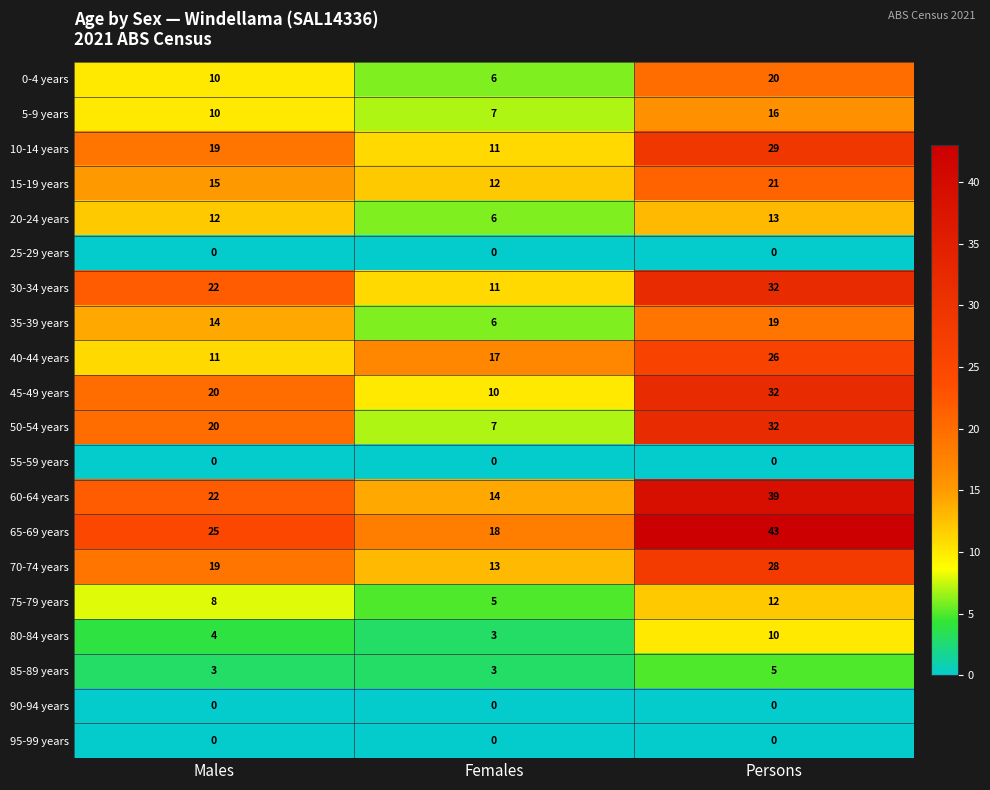

Which category has the highest value across all series?

Persons